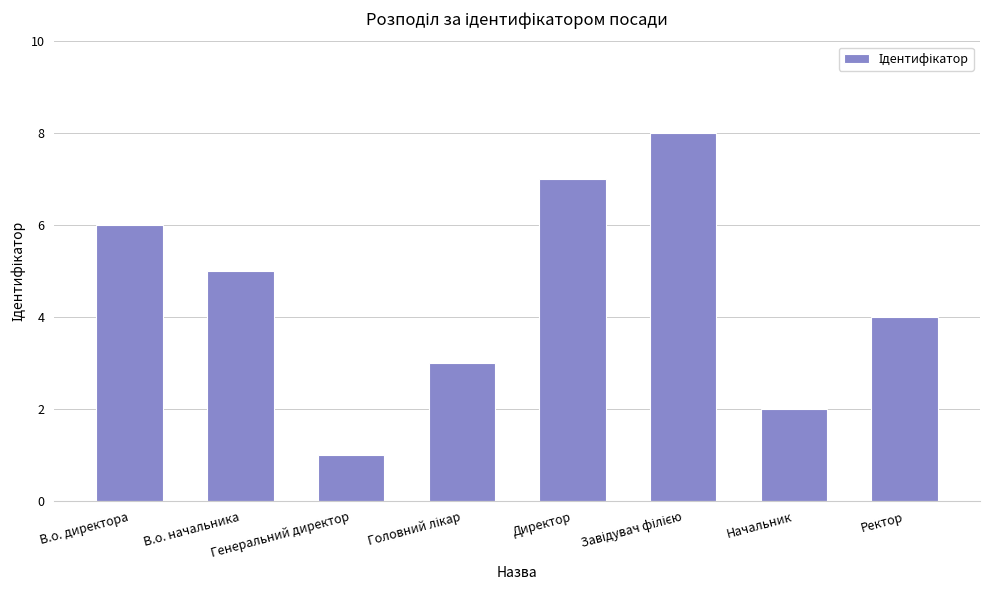

Approximately how many times larger is the value at Начальник compared to Ректор?

0.5